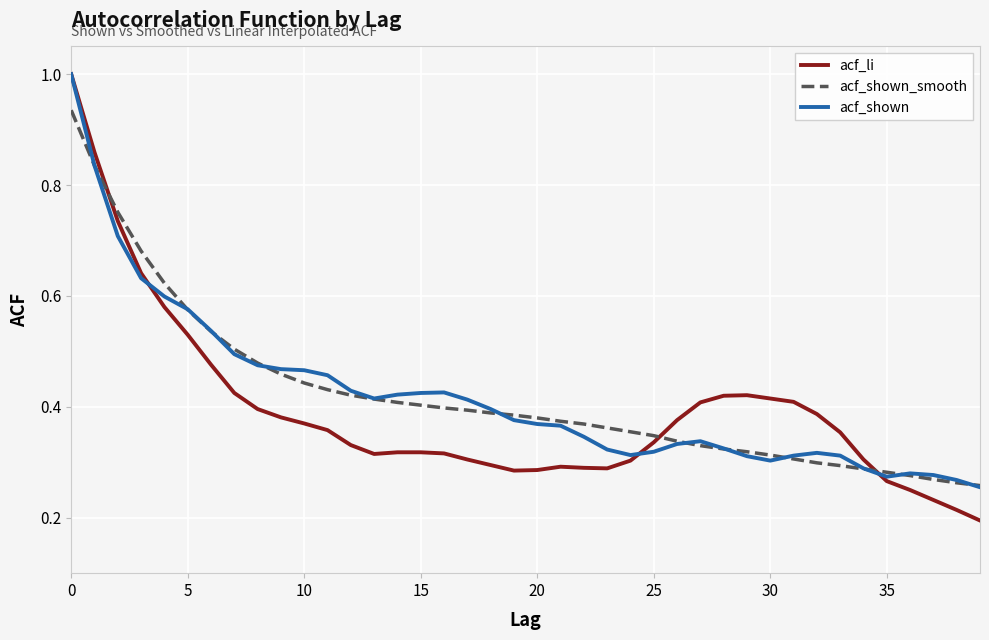

Which series has the widest spread of values?

acf_li